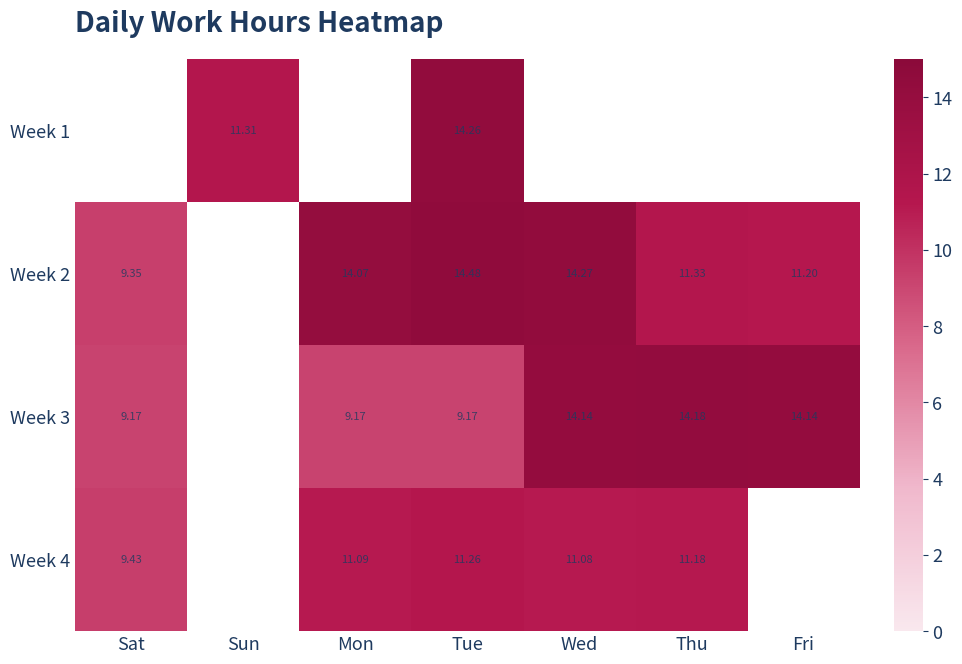

What value does the Week 3 series have at Tue?

9.2